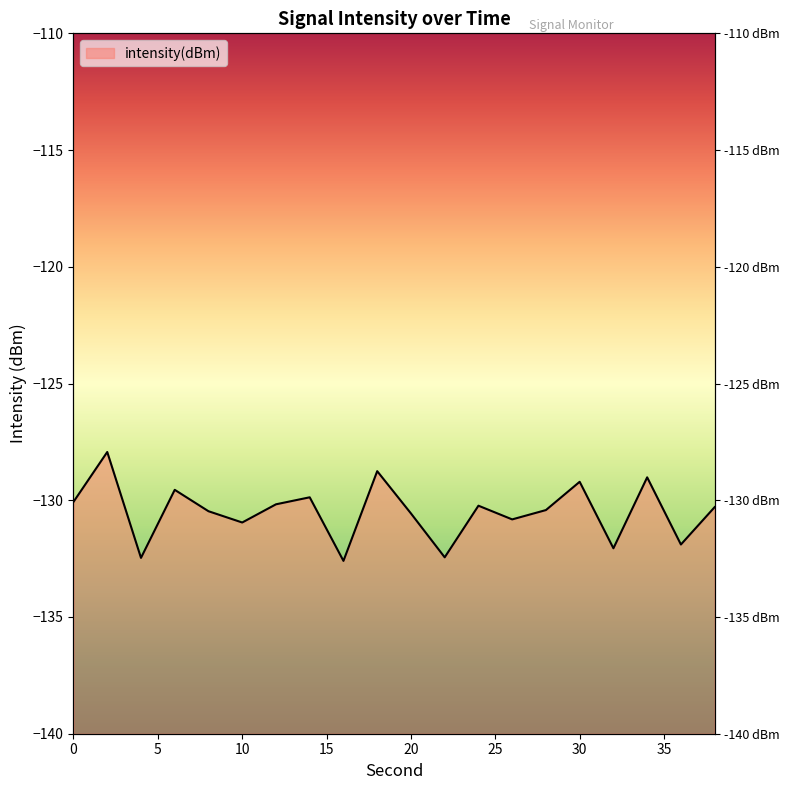

What is the sum of the values at 4 and 30?

-261.7